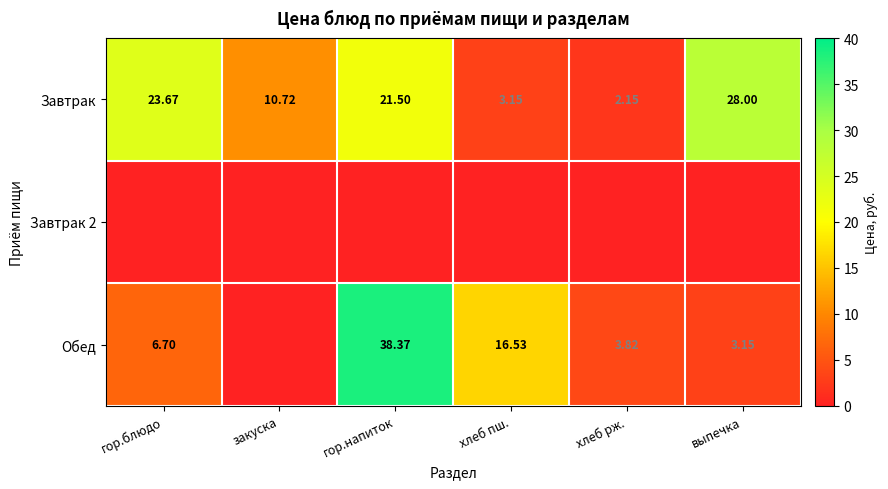

At which label does Завтрак first exceed 21?

гор.блюдо